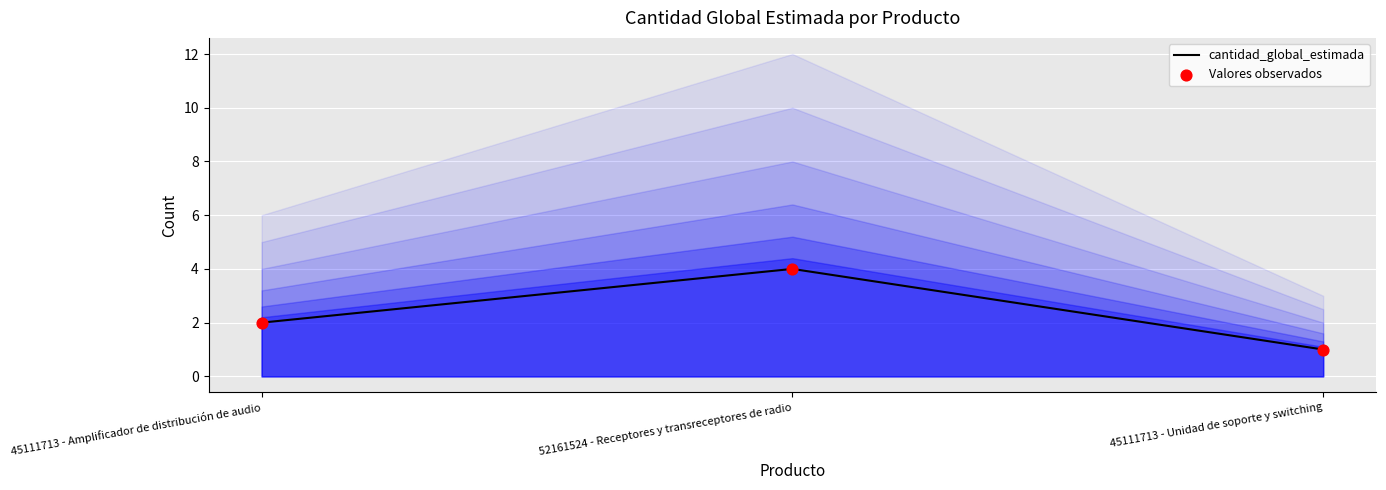

Which series contains the lowest Y value?

cantidad_global_estimada